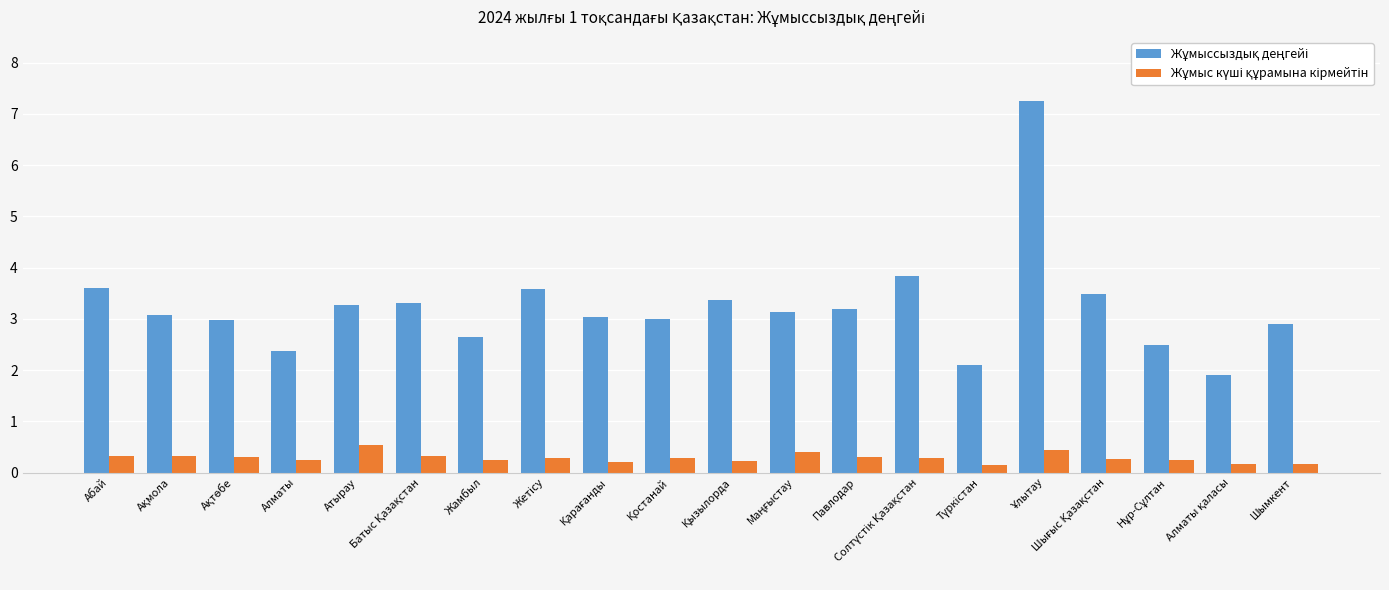

What is the greatest value displayed?

7.2